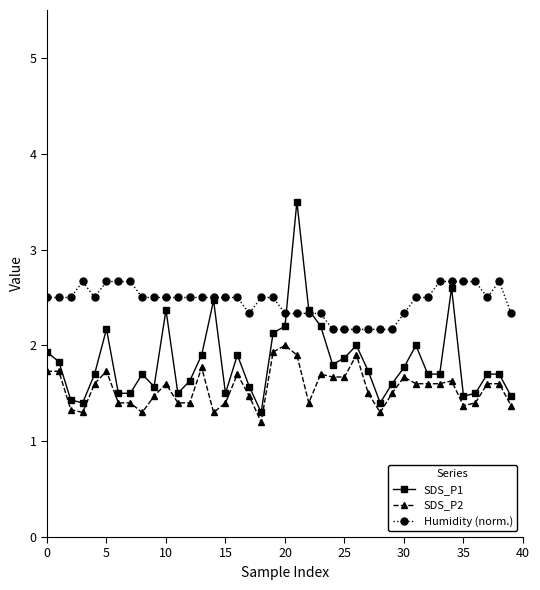

At how many categories does at least one series exceed 1?

40